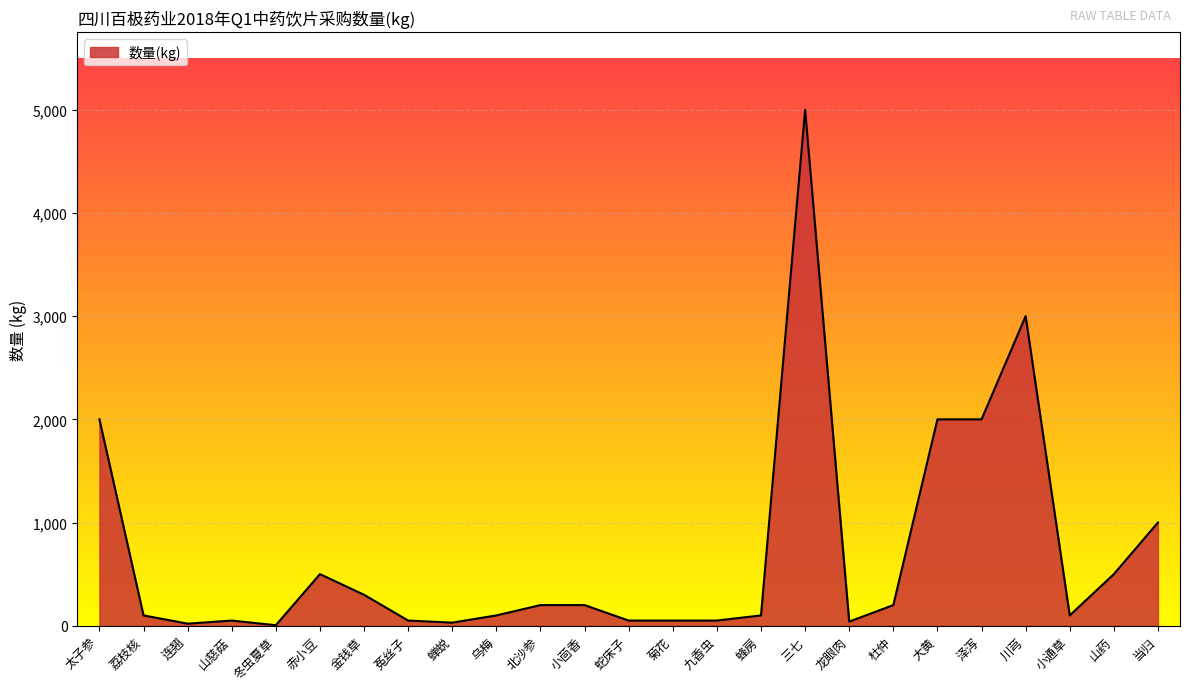

True or false: the data has more than 2 interior local peaks.

True